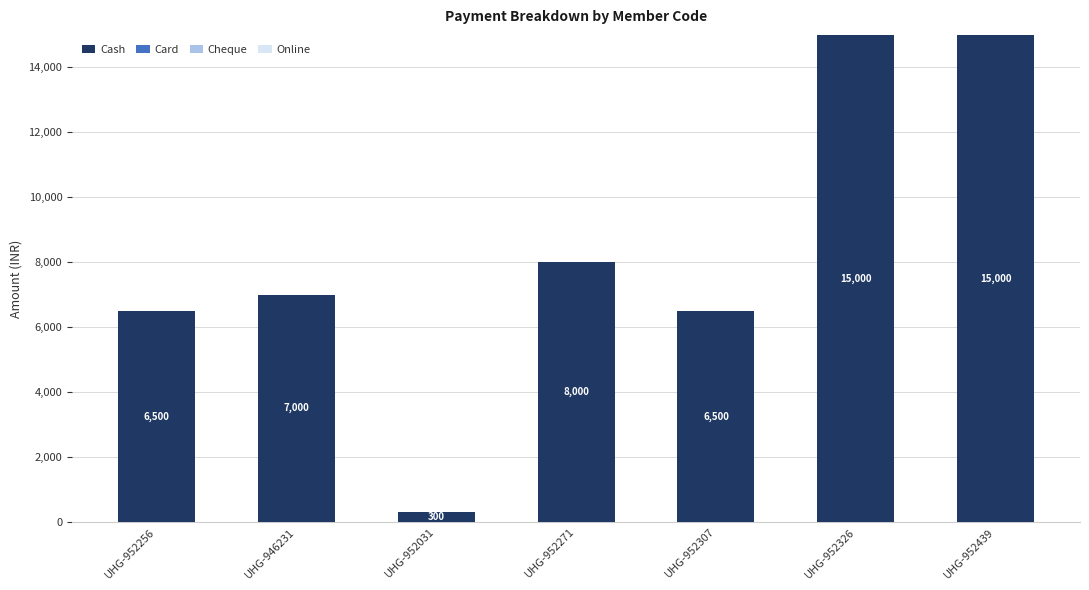

What is the smallest value displayed?

300